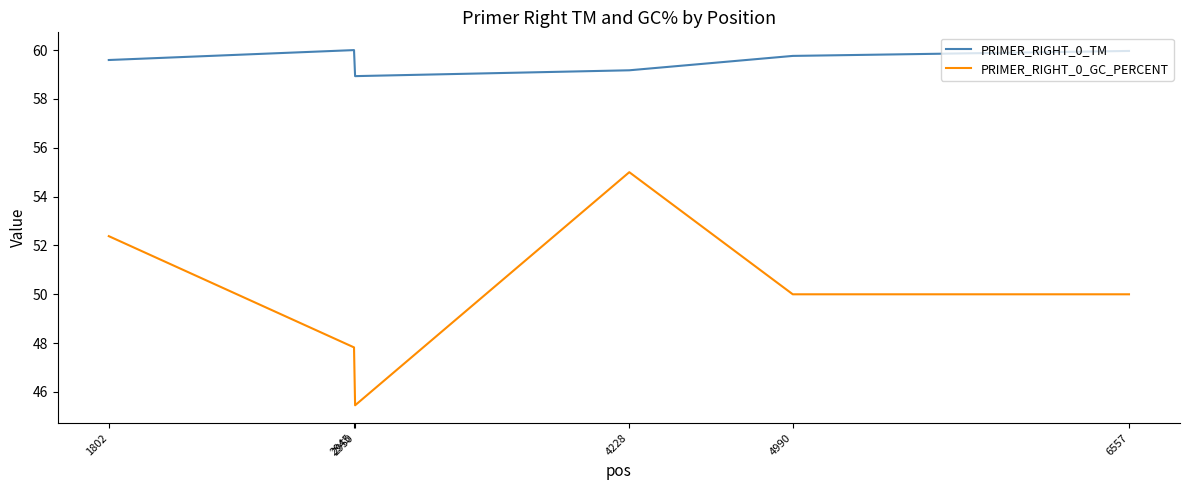

In PRIMER_RIGHT_0_GC_PERCENT, how many points are higher than both neighbors (excluding endpoints)?

1